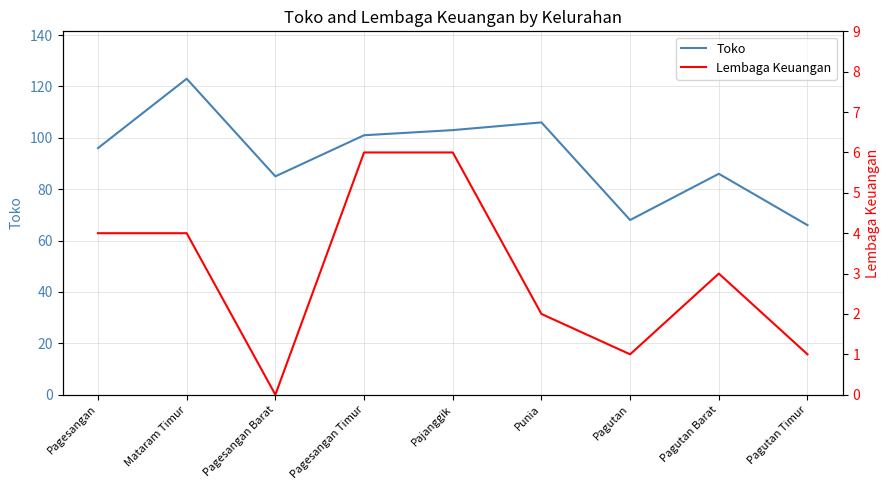

What position from the left is Pagesangan?

1